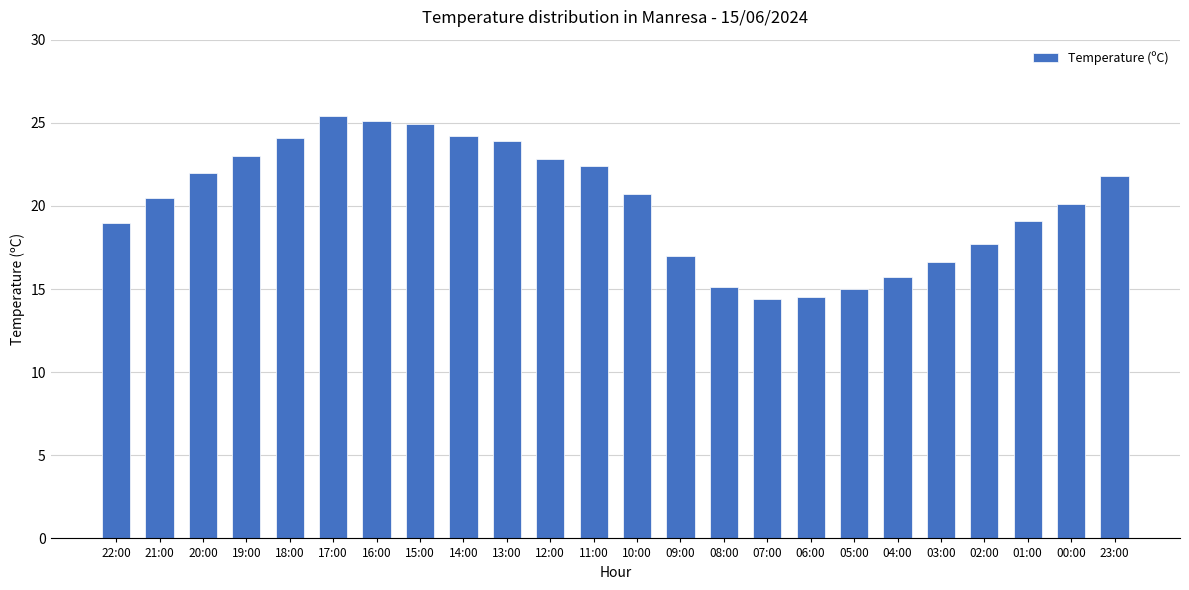

Is it true that the value at 01:00 is 27.9?

False